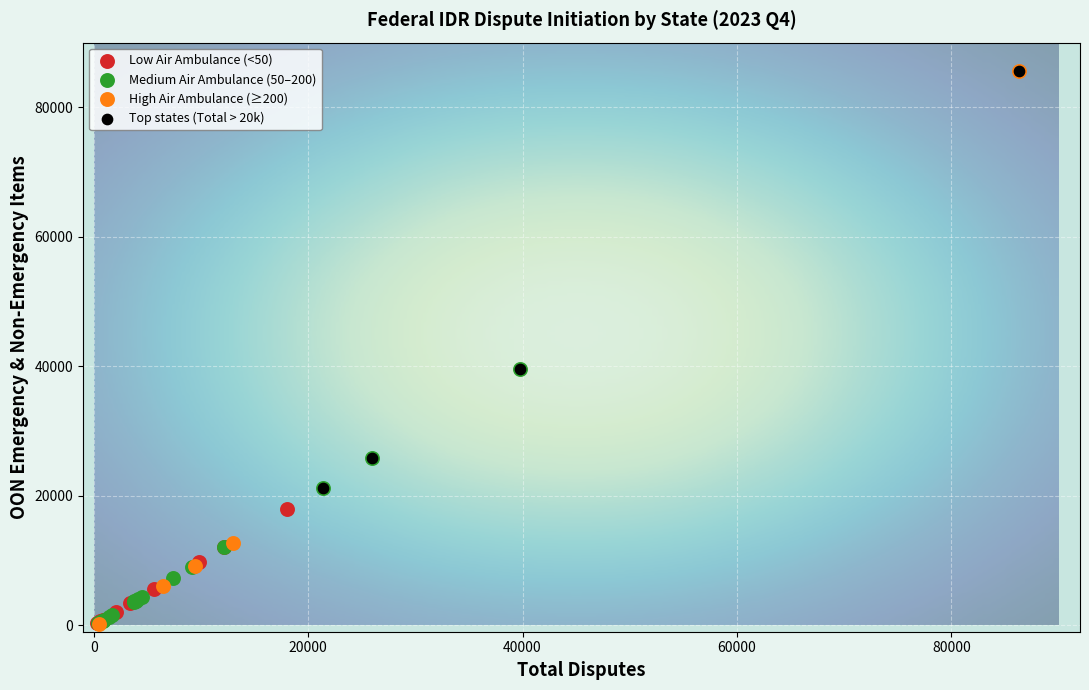

Which series has the largest Y range (max minus min)?

High Air Ambulance (≥200)